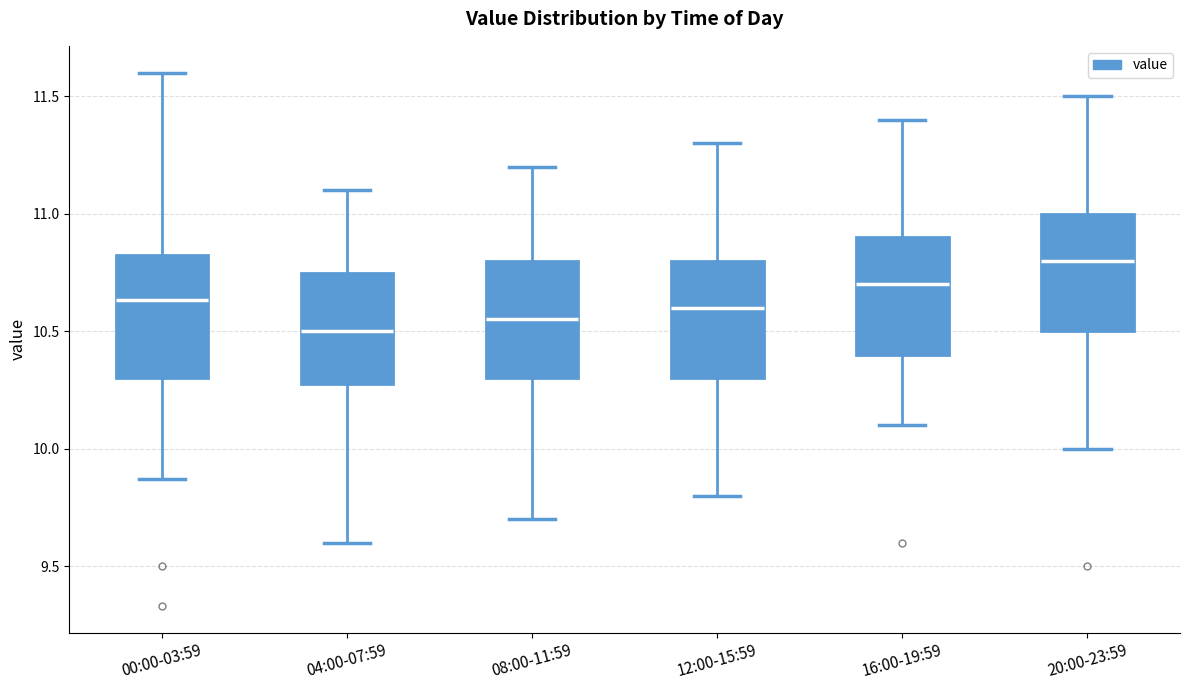

Where does the lower whisker of the box for 00:00-03:59 end on the y-axis? The values are not printed on the chart, so give them approximately, as read against the axis.

9.85